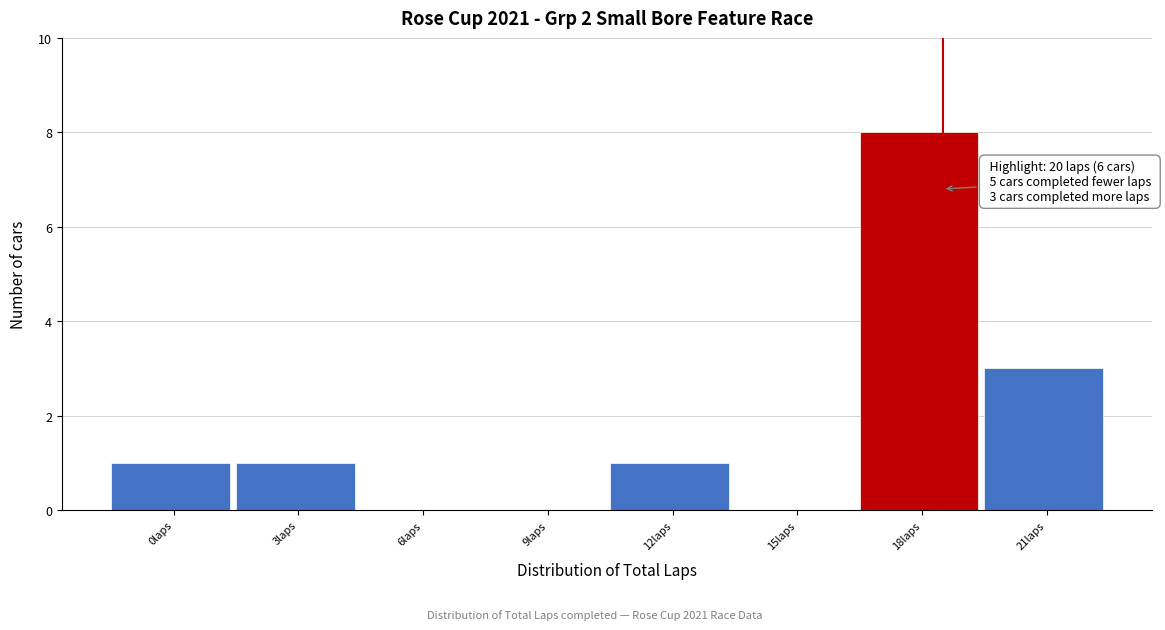

Reading left to right, extract all data points from this chart.

0laps=1	3laps=1	6laps=0	9laps=0	12laps=1	15laps=0	18laps=8	21laps=3